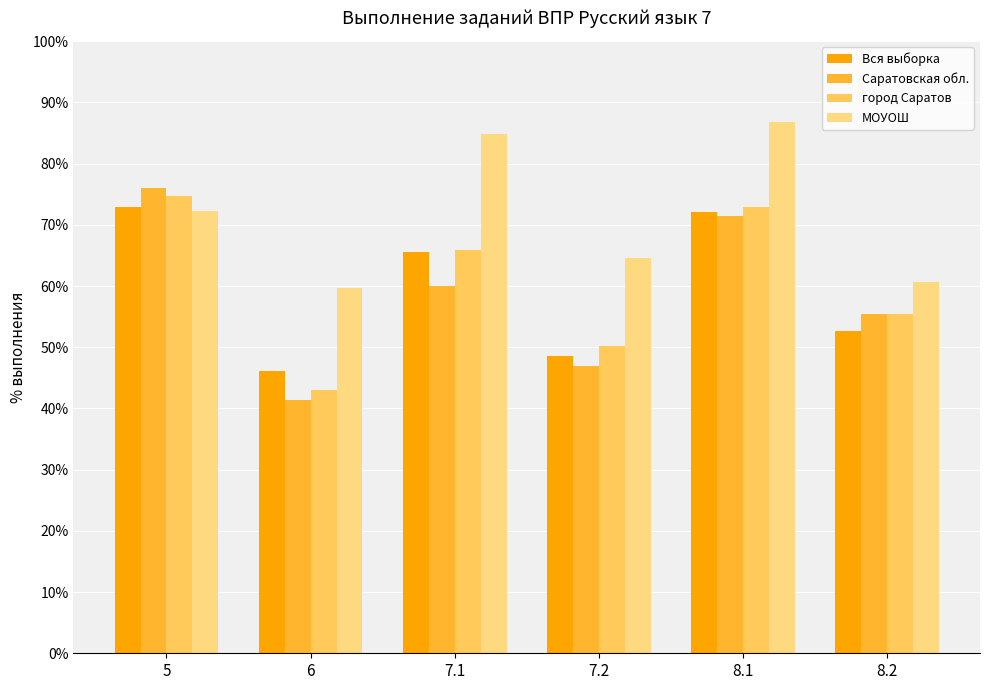

How many values in the Вся выборка series exceed 65?

3